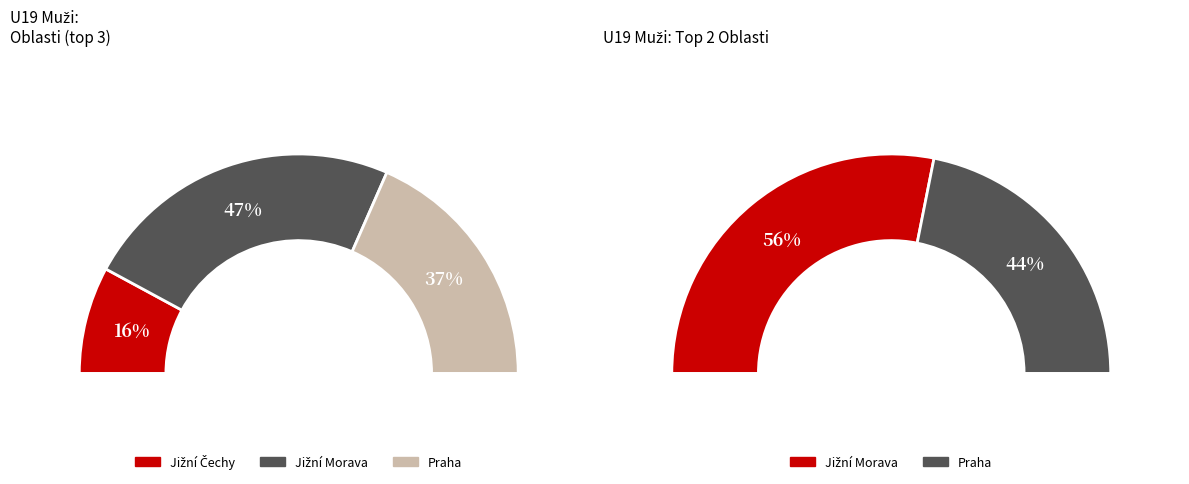

Which category has the smallest portion of the pie?

Jižní Čechy